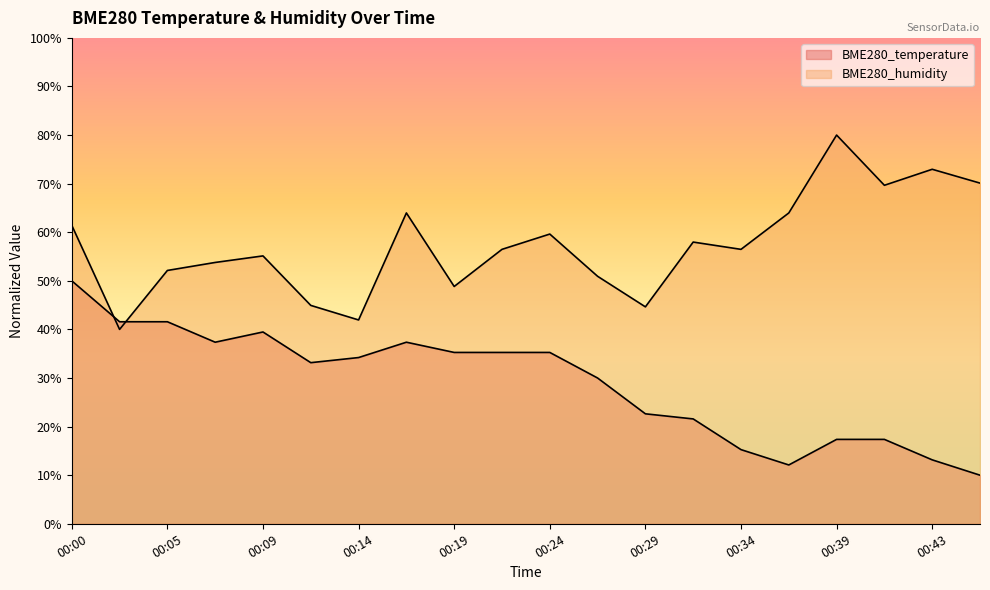

What is the value of the BME280_humidity point at the 15th from the left?

56.5